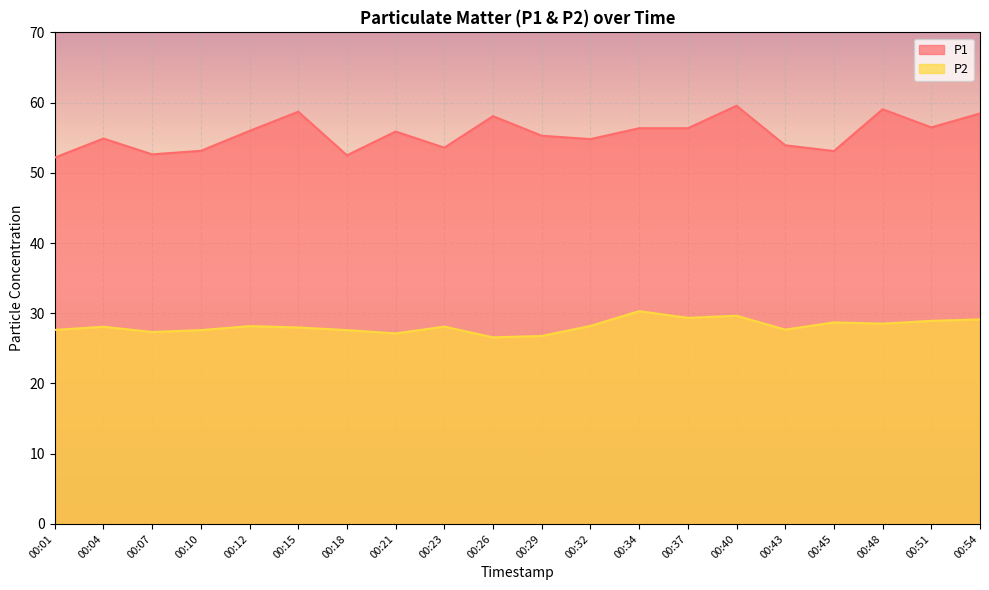

Between 00:15 and 00:54, which is larger?

00:15